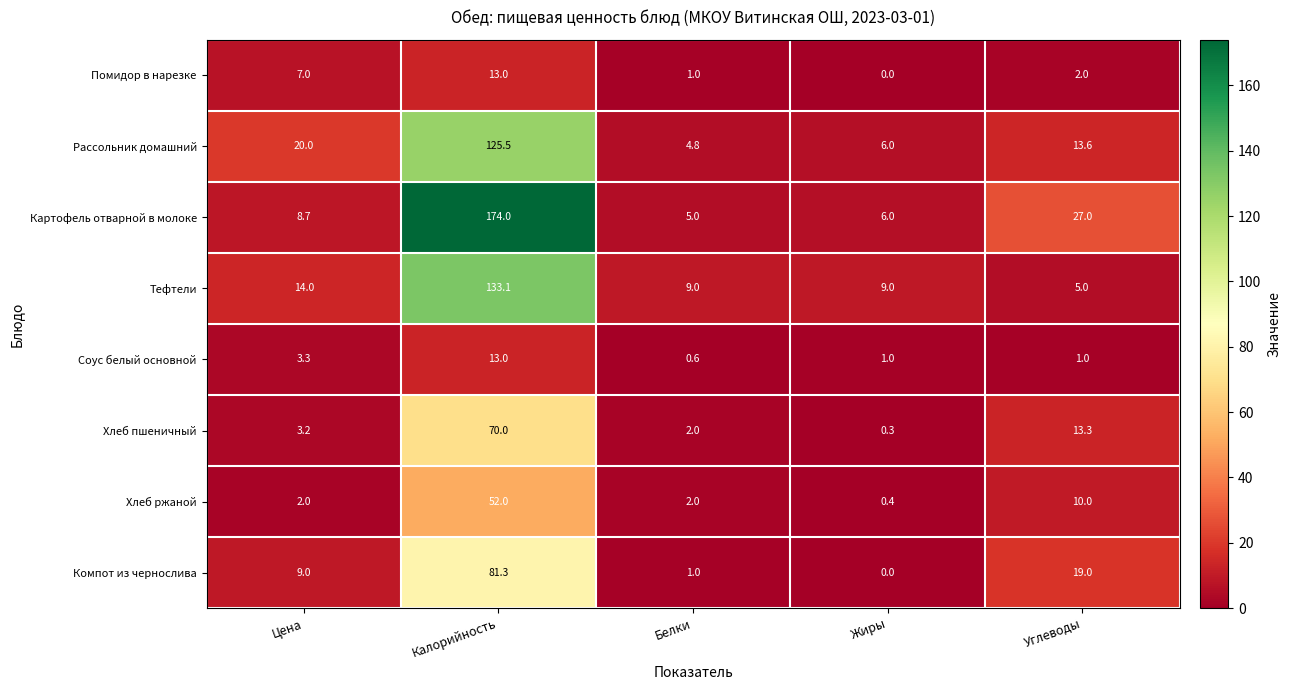

What is the average value of the Рассольник домашний series?

34.0